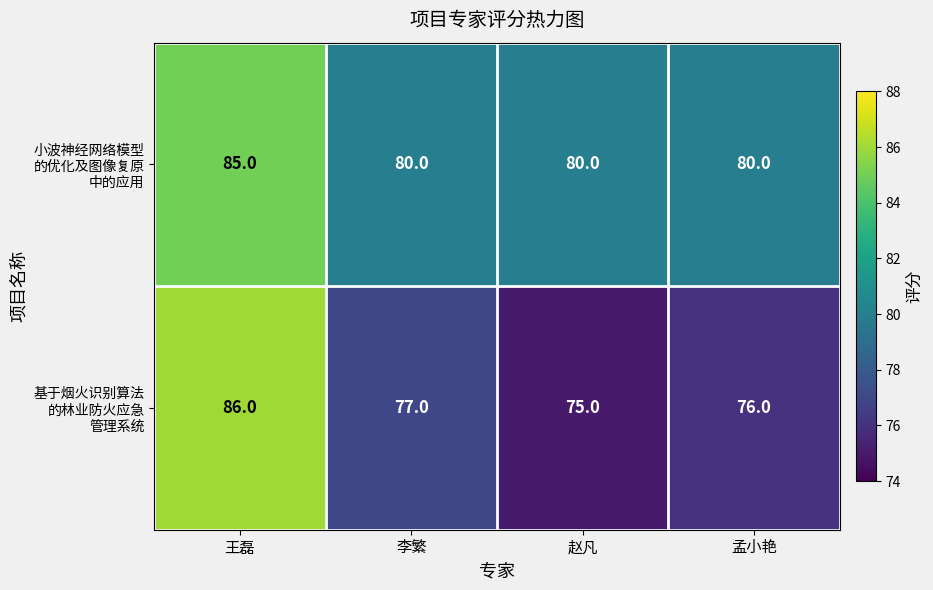

What is the smallest value displayed?

75